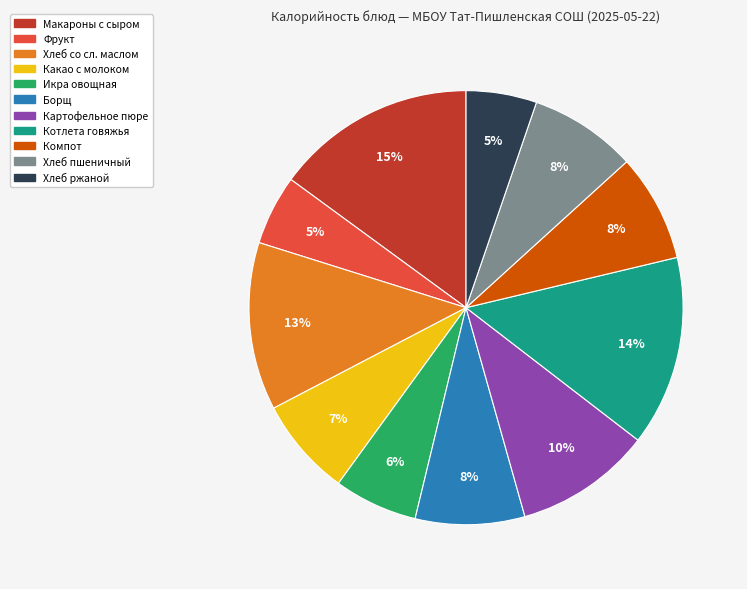

To the nearest percent, what is the difference between the largest and smallest slice percentages?

10%